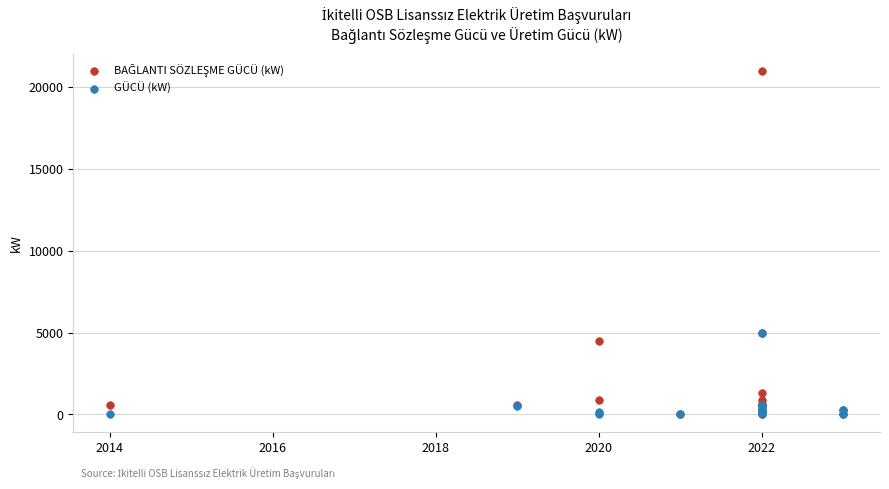

In the GÜCÜ (kW) series, what Y value is closest to 2500?

570.0